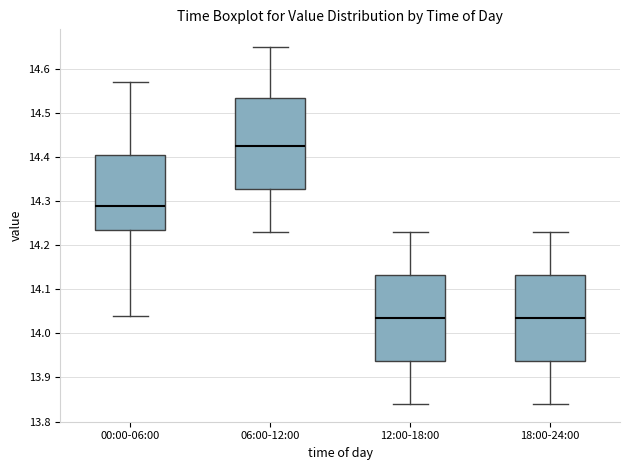

Where does the median line of the box for 00:00-06:00 sit on the y-axis? The values are not printed on the chart, so give them approximately, as read against the axis.

14.29